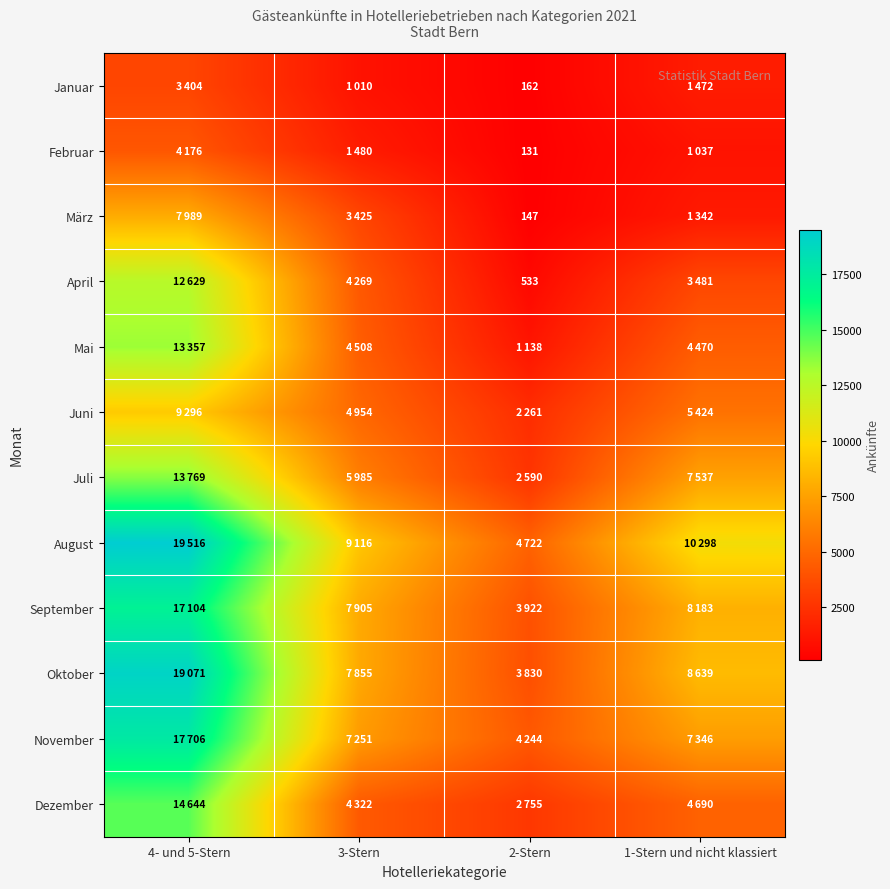

At which category is the sum across all series the highest?

4- und 5-Stern